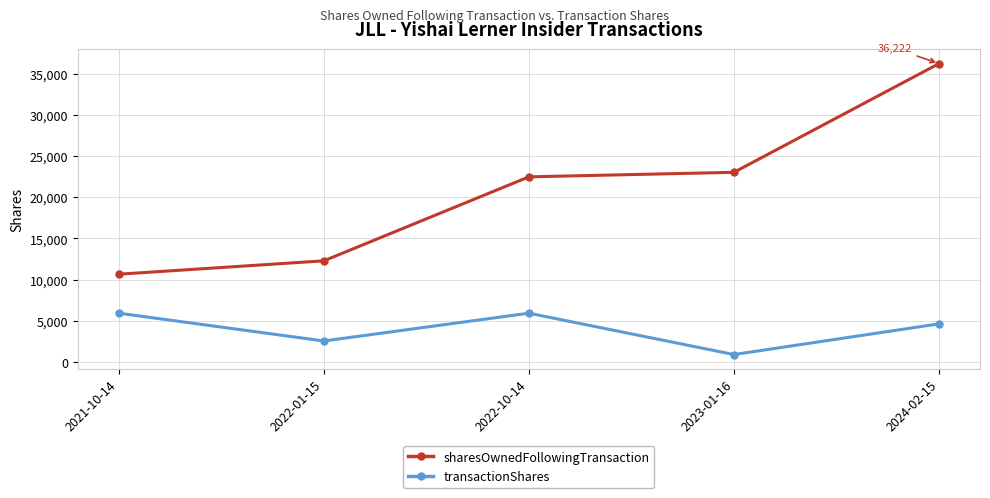

What is the label of the 1st point from the left?

2021-10-14